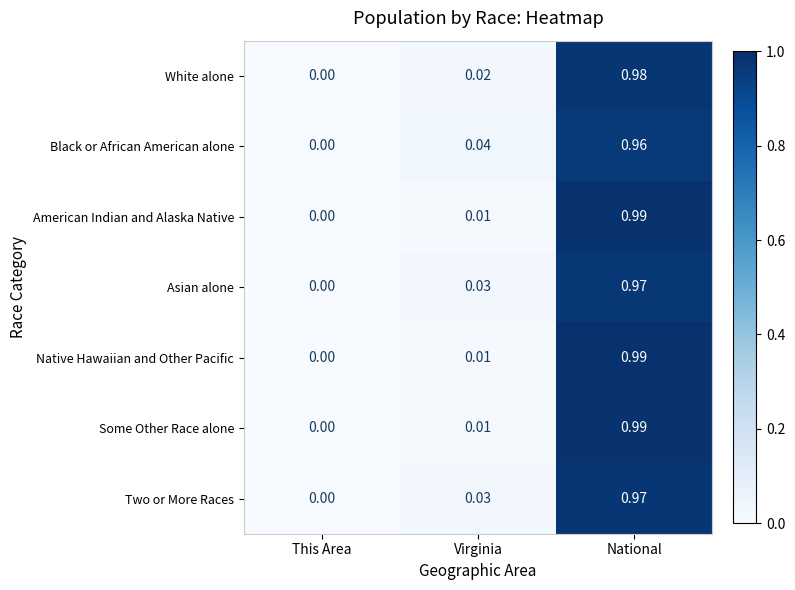

Rank the categories by Native Hawaiian and Other Pacific value from lowest to highest.

This Area, Virginia, National